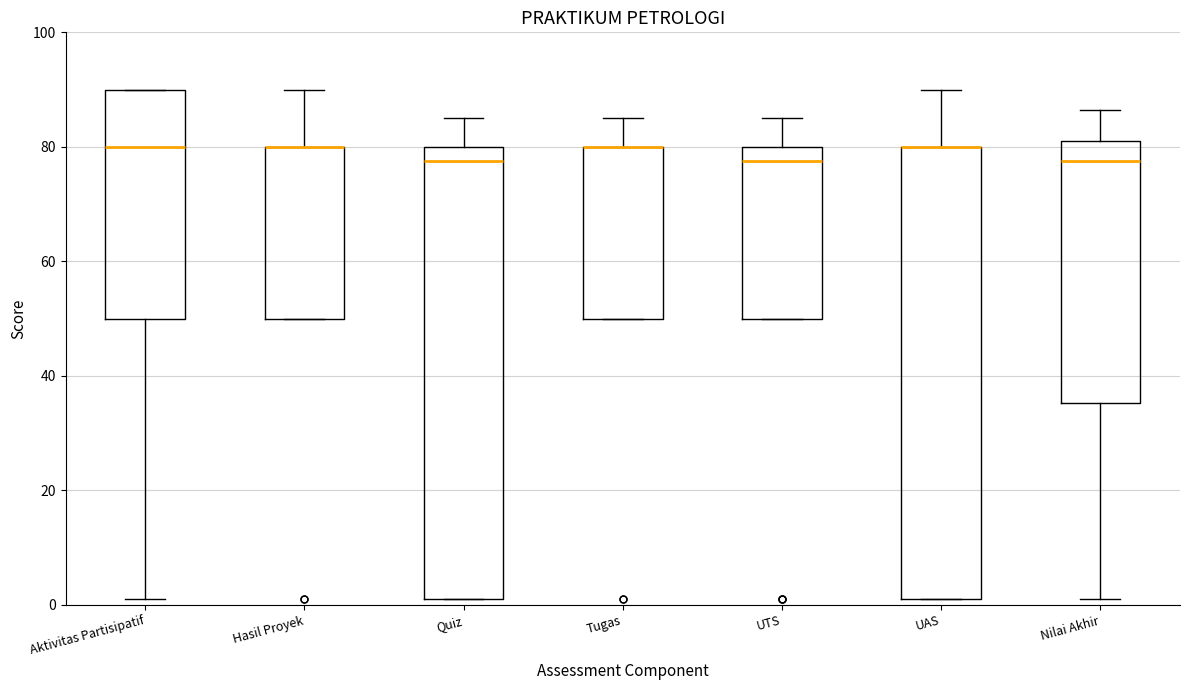

Reading left to right, transcribe this box plot: for each box, give where its median line is, the range the box spans, and where its two whiskers end, as read against the y-axis. The values are not printed on the chart, so give them approximately, as read against the axis.

Aktivitas Partisipatif: median 80, box 50 to 90, whiskers 2 to 90
Hasil Proyek: median 80 (drawn on the box's upper edge), box 50 to 80, whiskers 50 to 90
Quiz: median 78, box 2 to 80, whiskers 2 to 86
Tugas: median 80 (drawn on the box's upper edge), box 50 to 80, whiskers 50 to 86
UTS: median 78, box 50 to 80, whiskers 50 to 86
UAS: median 80 (drawn on the box's upper edge), box 2 to 80, whiskers 2 to 90
Nilai Akhir: median 78, box 36 to 82, whiskers 2 to 86